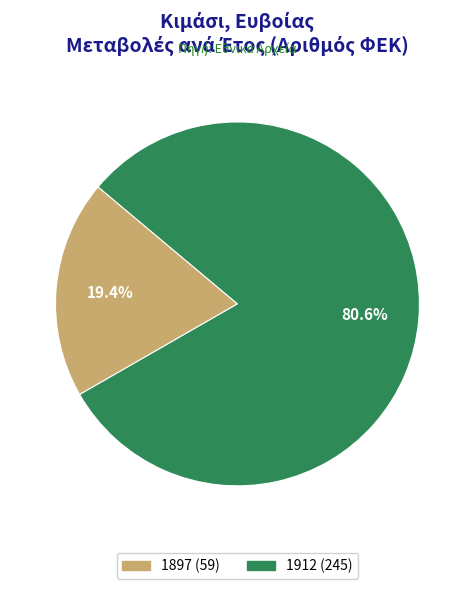

The 1912 slice represents 90% of the pie. True or false?

False